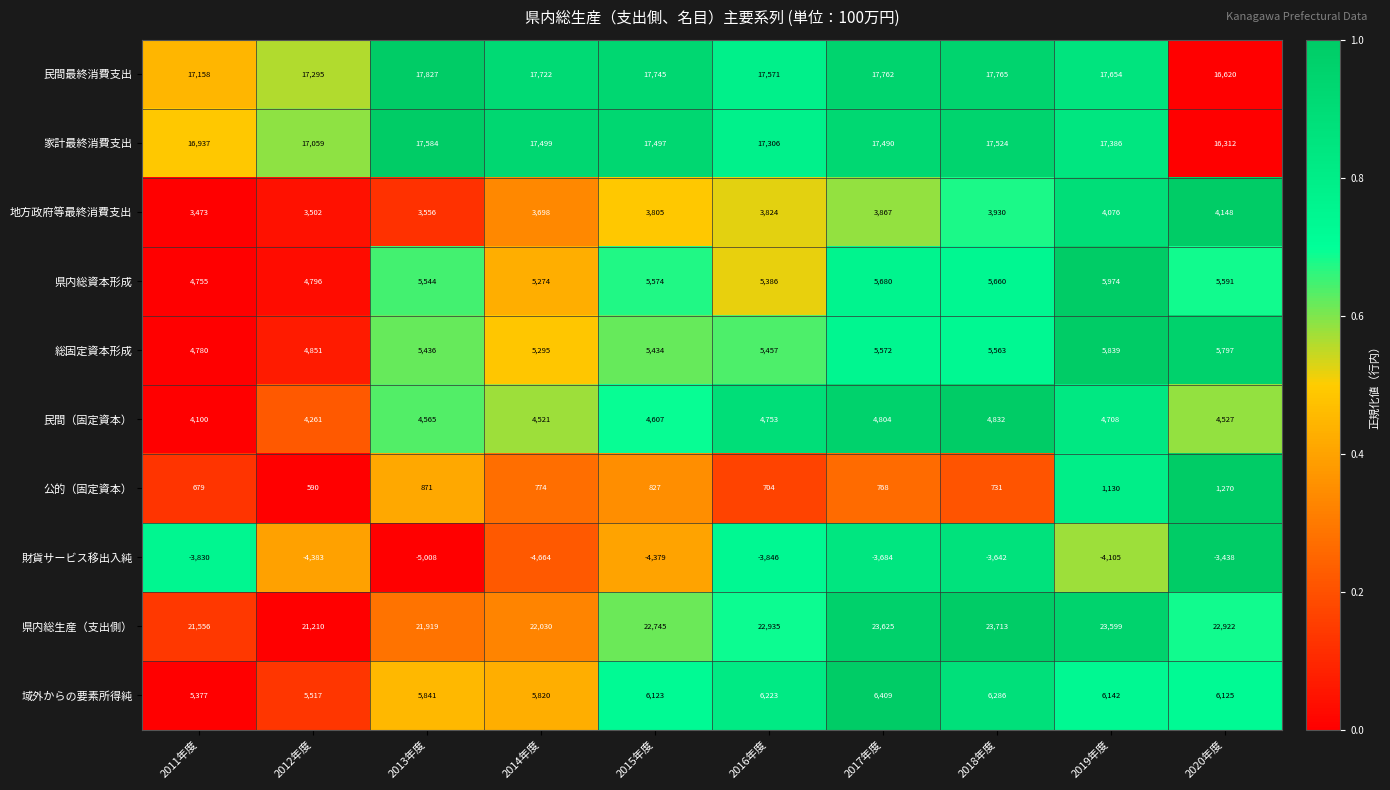

Is it true that 県内総資本形成 equals 5274 at 2014年度?

True